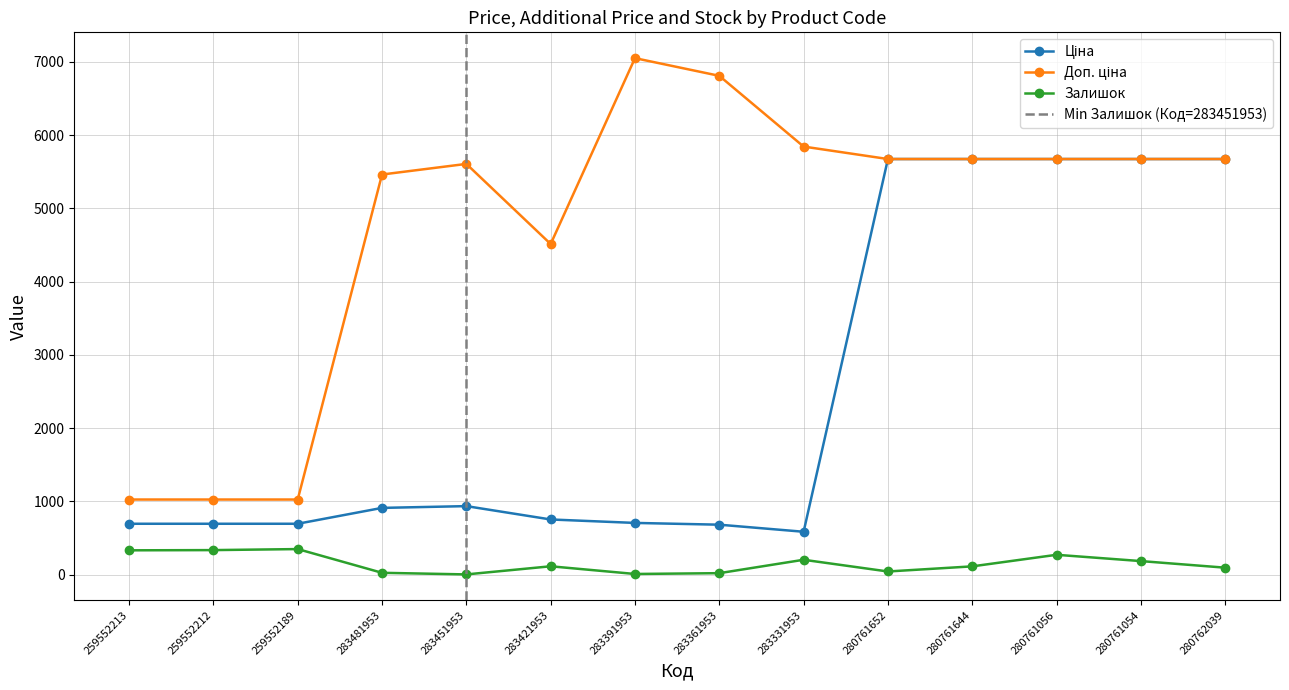

What is the value of the Доп. ціна point at the 1st from the left?

1024.6